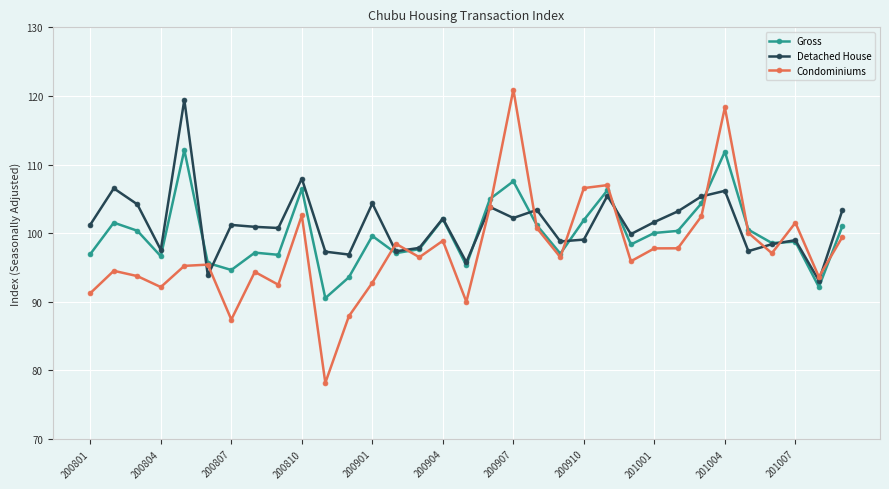

Which series has the widest spread of values?

Condominiums